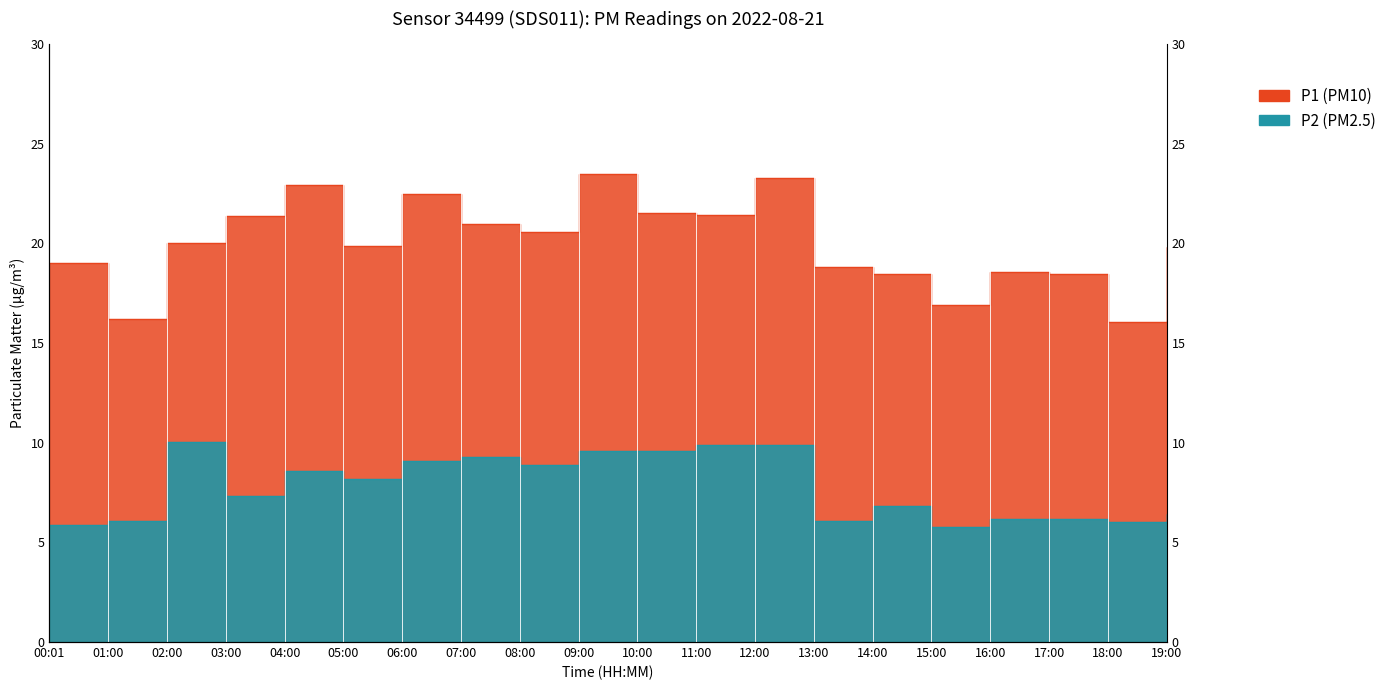

Reading left to right, transcribe all the data shown in this chart.

P1: 00:01=19.0	01:00=16.2	02:00=20.0	03:00=21.4	04:00=22.9	05:00=19.9	06:00=22.5	07:00=20.9	08:00=20.6	09:00=23.5	10:00=21.5	11:00=21.4	12:00=23.3	13:00=18.8	14:00=18.4	15:00=16.9	16:00=18.6	17:00=18.5	18:00=16.1	19:00=19.8
P2: 00:01=5.8	01:00=6.1	02:00=10.0	03:00=7.3	04:00=8.6	05:00=8.2	06:00=9.1	07:00=9.3	08:00=8.9	09:00=9.6	10:00=9.6	11:00=9.9	12:00=9.9	13:00=6.1	14:00=6.8	15:00=5.8	16:00=6.2	17:00=6.2	18:00=6.0	19:00=6.4